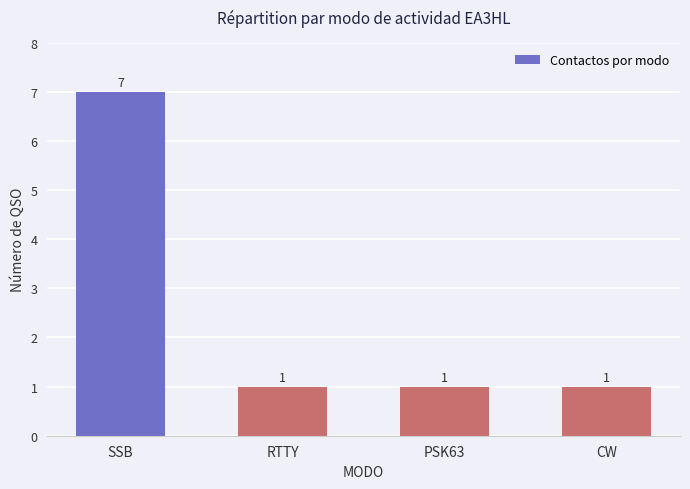

What is the sum of all values?

10